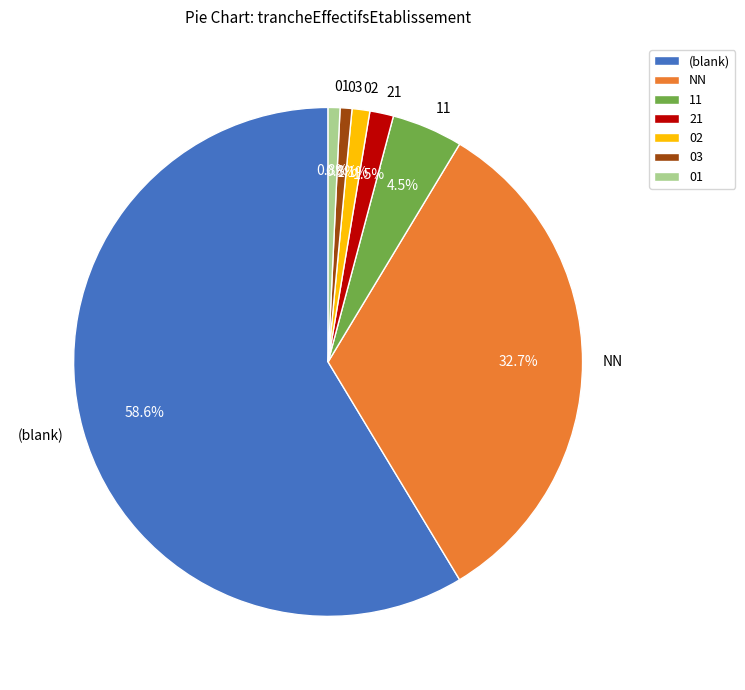

What is the ratio of the value at (blank) to the value at 11?

13.0